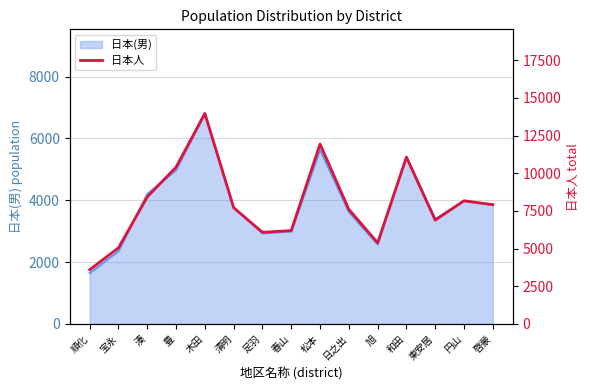

Is it true that 日本(男) equals 1646 at 順化?

True